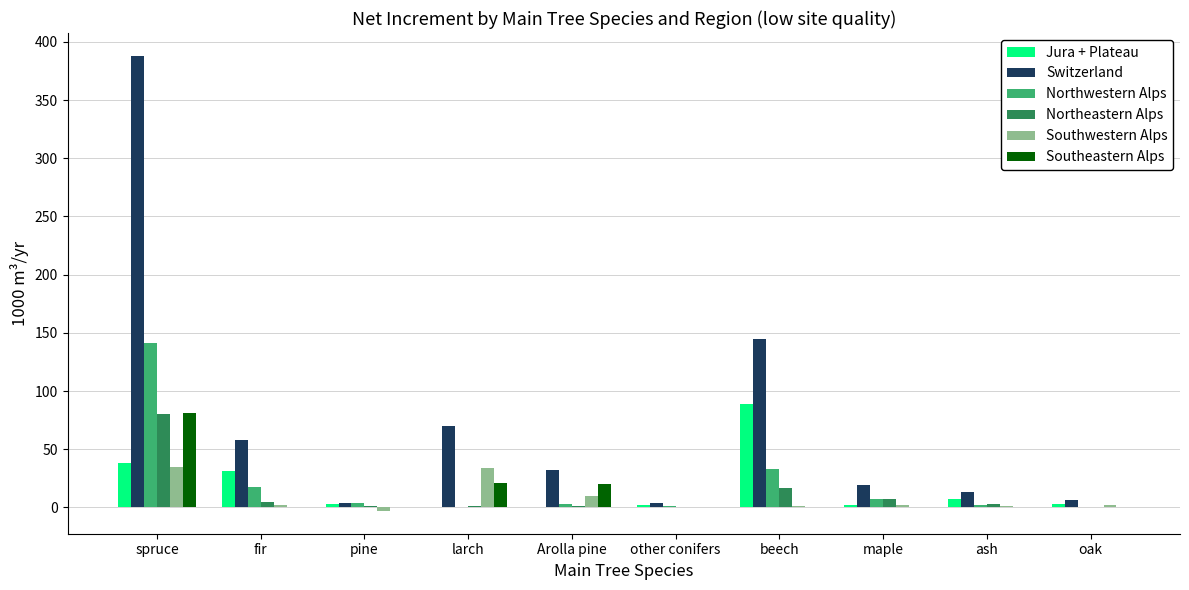

True or false: Northwestern Alps has a value of 0 at larch.

True